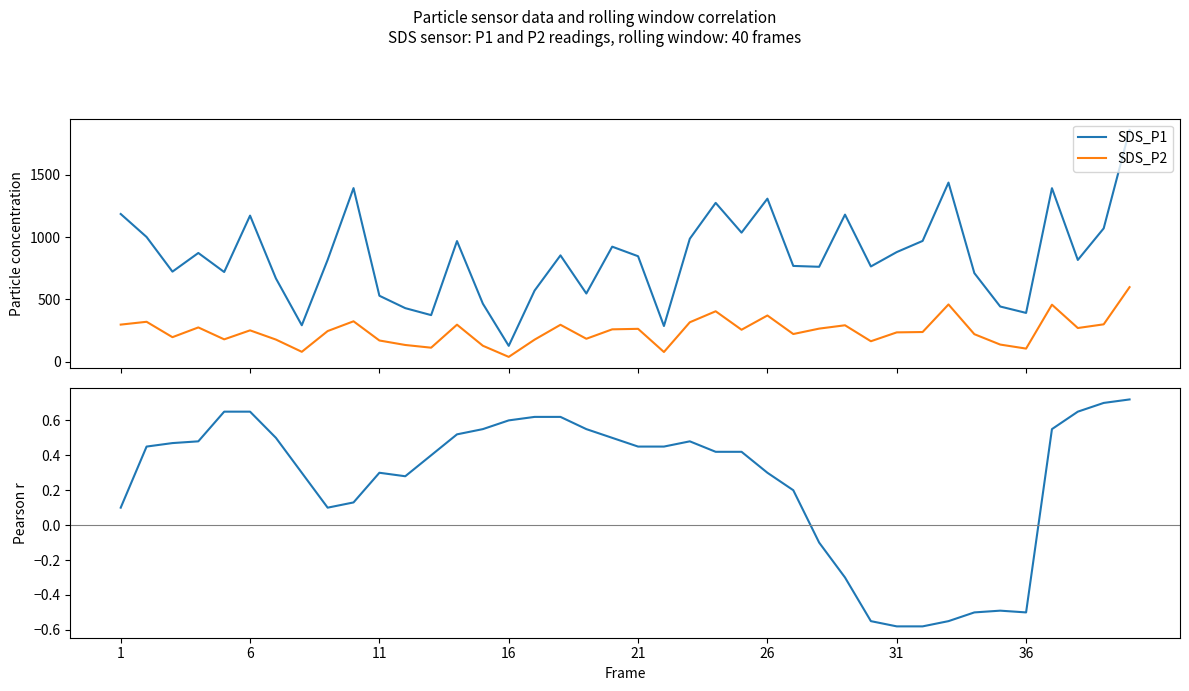

Rank the series by their maximum value, from lowest to highest.

Pearson r, SDS_P2, SDS_P1